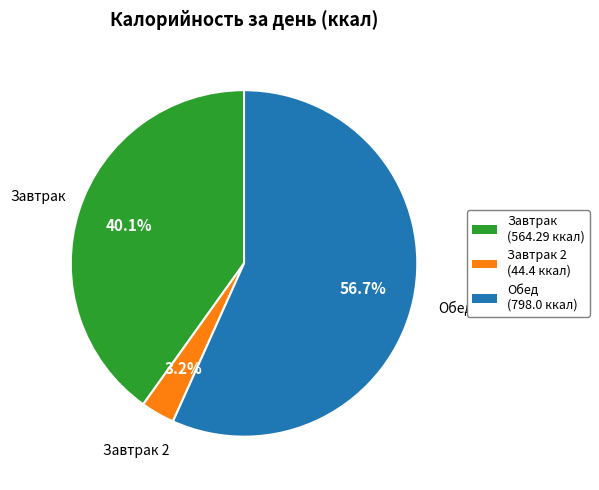

Is there a majority slice in this chart?

Yes